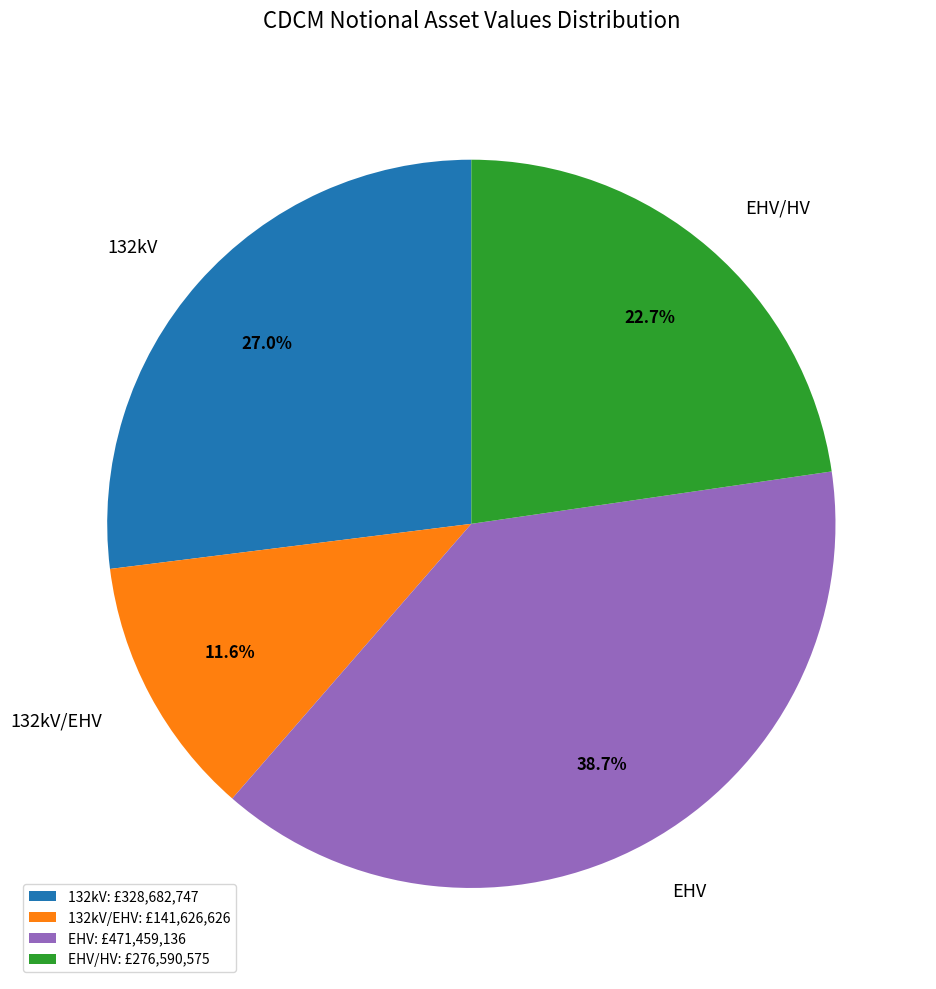

The 132kV slice represents 12% of the pie. True or false?

False